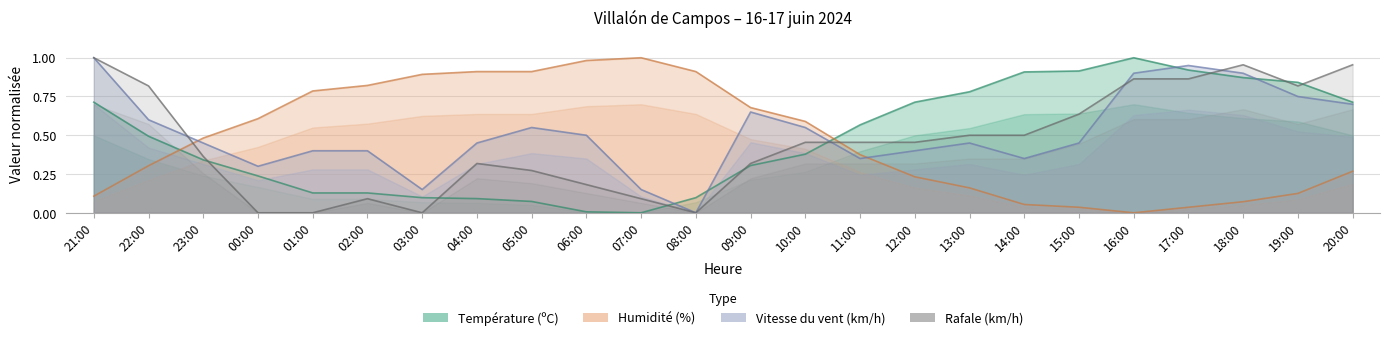

What is the maximum value for Température (ºC)?

1.0